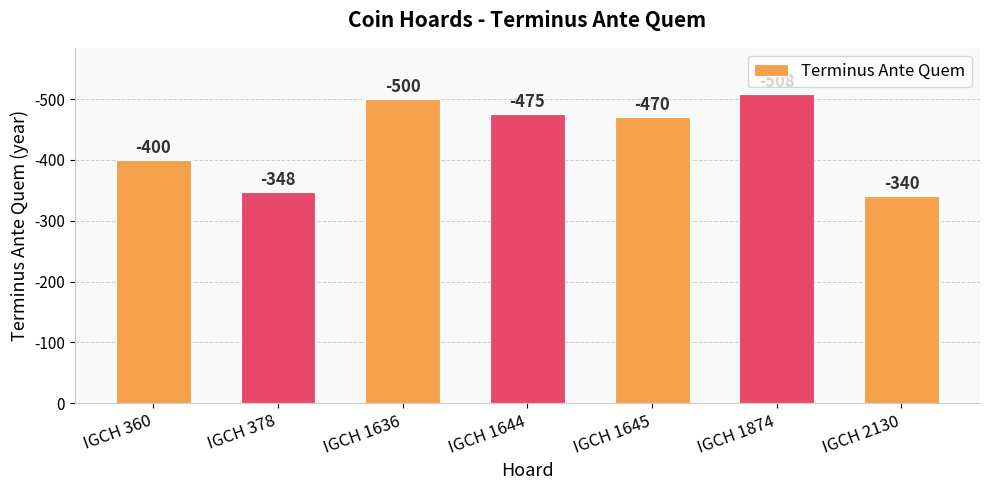

Which has a higher value, IGCH 378 or IGCH 1644?

IGCH 1644